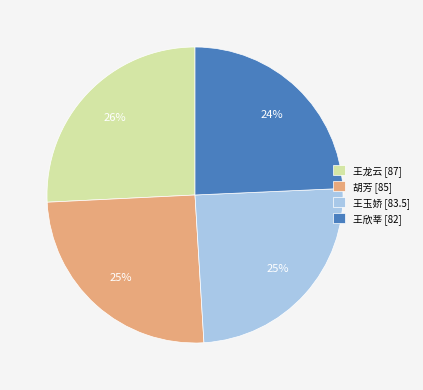

Is the sum of 胡芳 [85] and 王龙云 [87] greater than half?

Yes